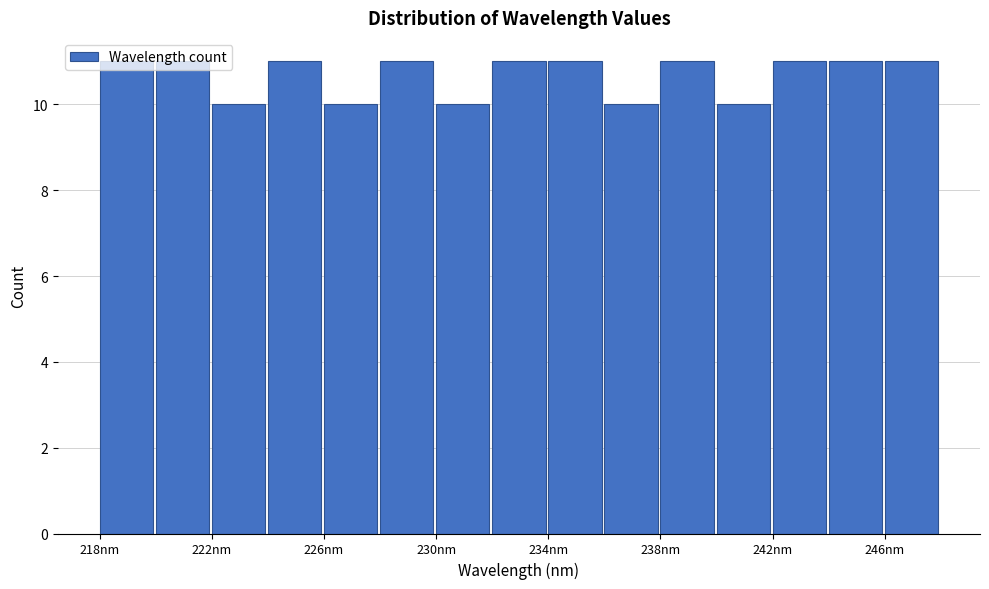

Reading left to right, transcribe this chart: for each bar, give the range it covers on the x-axis and its height. Neither the bar edges nor the heights are printed on the chart, so give them approximately, as read against the axes.

218 to 220: 11
220 to 222: 11
222 to 224: 10
224 to 226: 11
226 to 228: 10
228 to 230: 11
230 to 232: 10
232 to 234: 11
234 to 236: 11
236 to 238: 10
238 to 240: 11
240 to 242: 10
242 to 244: 11
244 to 246: 11
246 to 248: 11